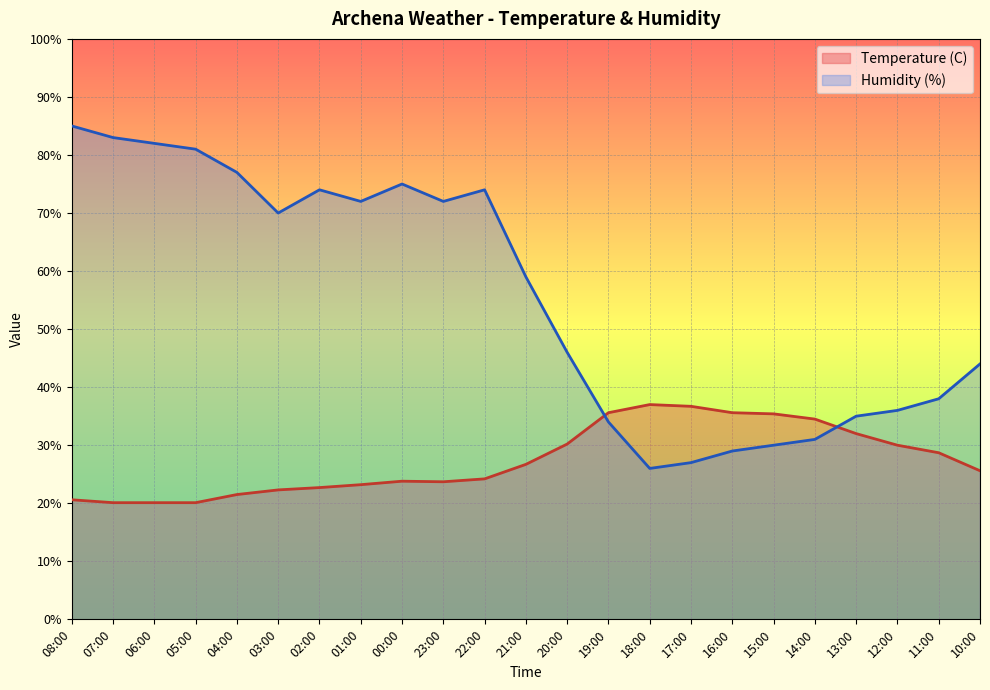

List the labels in order of Humidity (%) value, largest first.

08:00, 07:00, 06:00, 05:00, 04:00, 00:00, 02:00, 22:00, 01:00, 23:00, 03:00, 21:00, 20:00, 10:00, 11:00, 12:00, 13:00, 19:00, 14:00, 15:00, 16:00, 17:00, 18:00